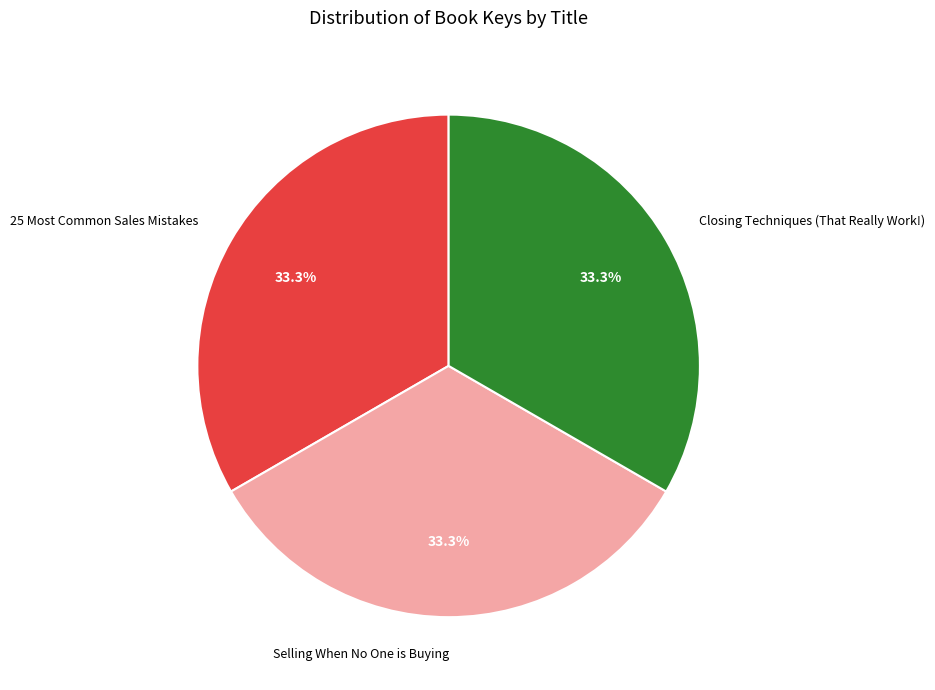

The Selling When No One is Buying slice represents 33% of the pie. True or false?

True